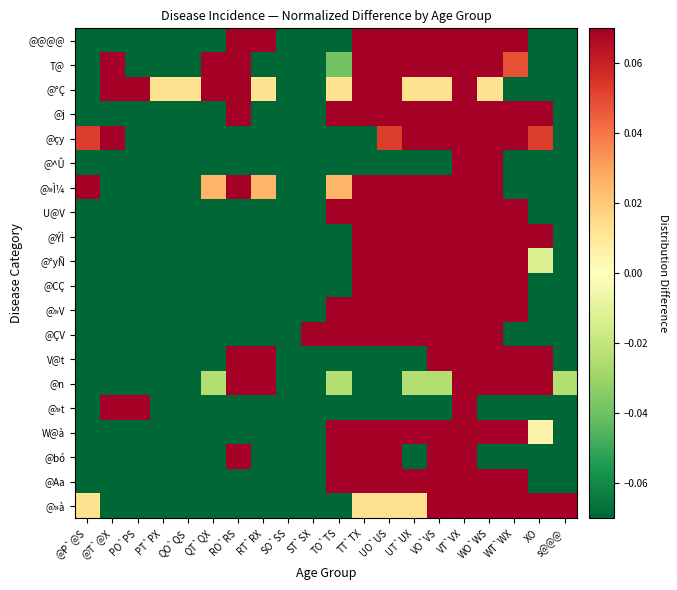

Which has a higher value, RT`RX or VT`VX?

RT`RX